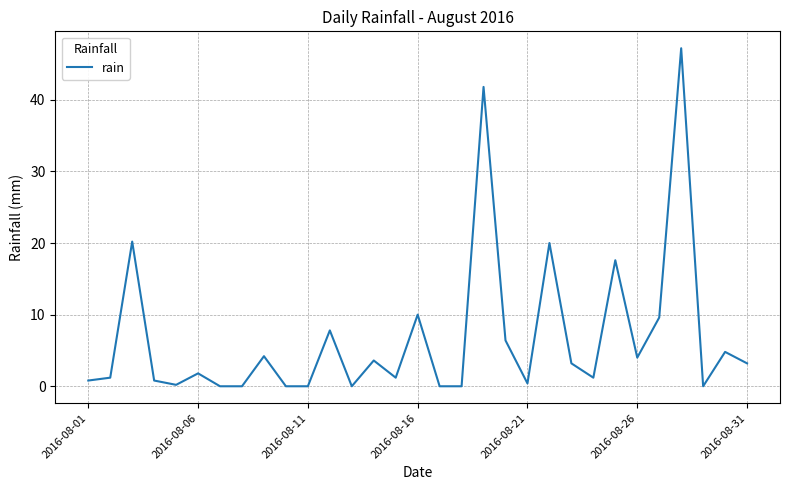

What is the greatest value displayed?

47.2